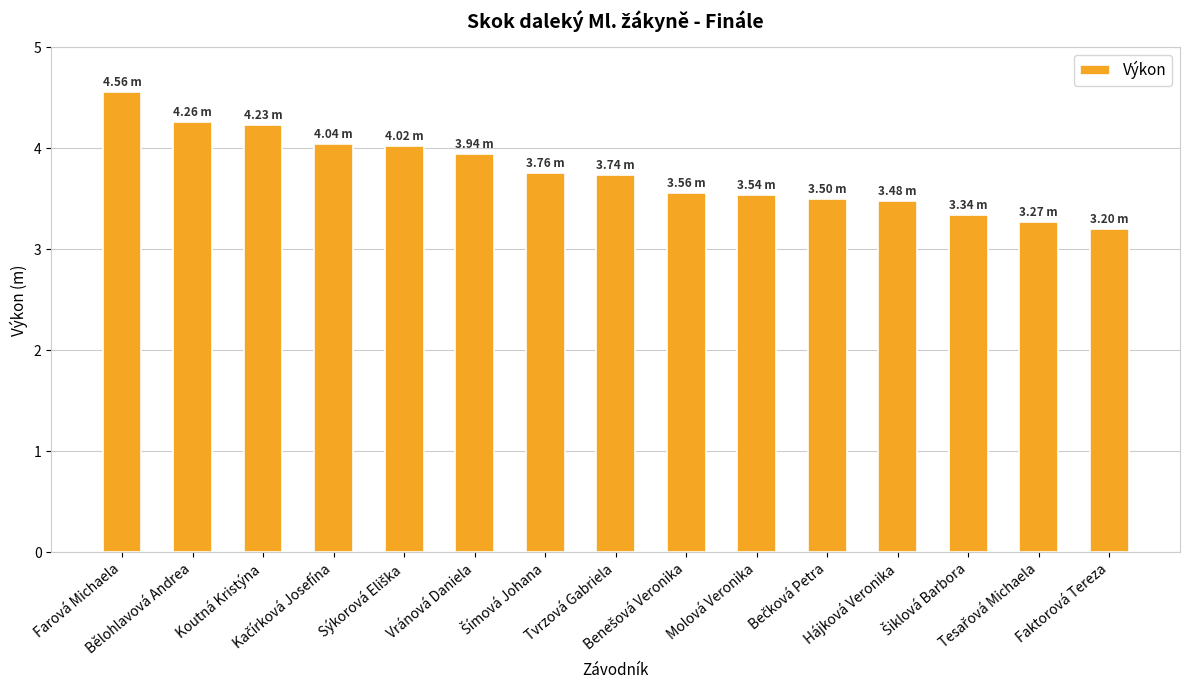

What is the average value?

3.8